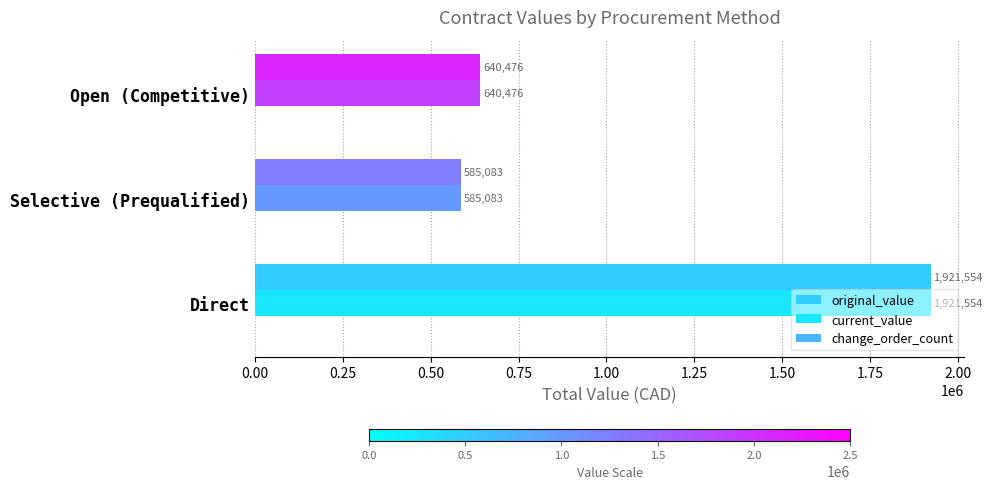

Reading left to right, what are all the values shown in this chart?

original_value: 1921554.4	585083.0	640476.0
current_value: 1921554.4	585083.0	640476.0
change_order_count: 0.2	0.2	0.2